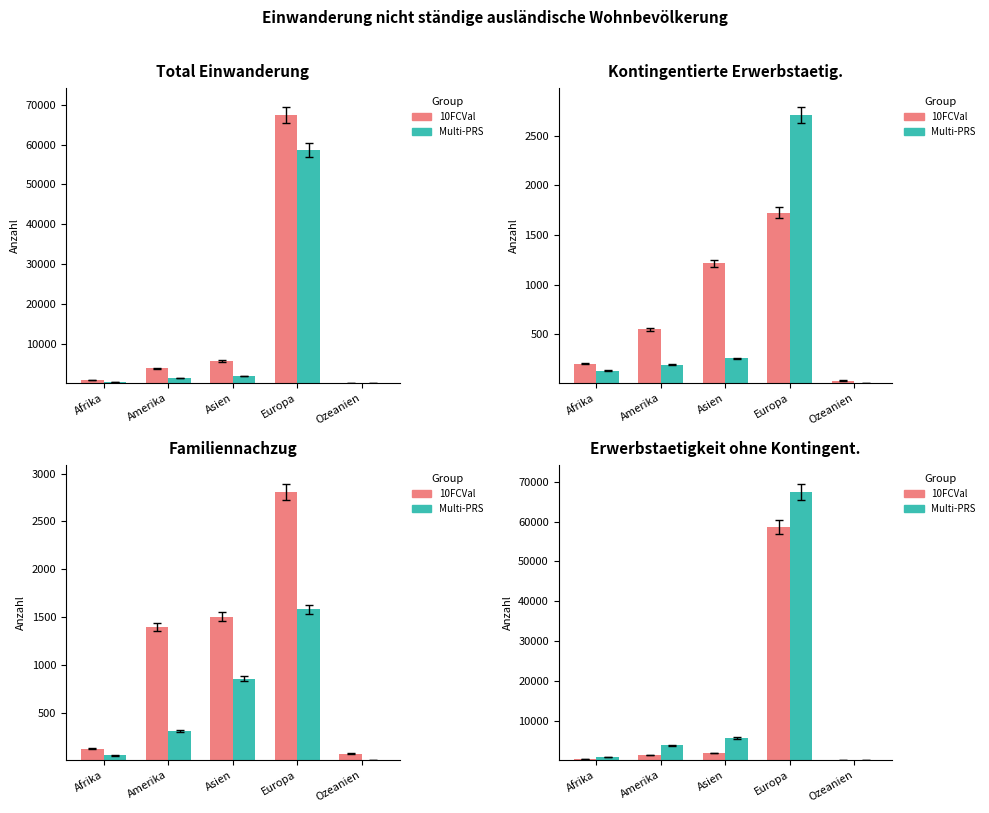

Reading left to right, list all the values displayed in this chart.

10FCVal: Afrika=318	Amerika=1384	Asien=1833	Europa=58572	Ozeanien=85
Multi-PRS: Afrika=854	Amerika=3849	Asien=5678	Europa=67423	Ozeanien=219